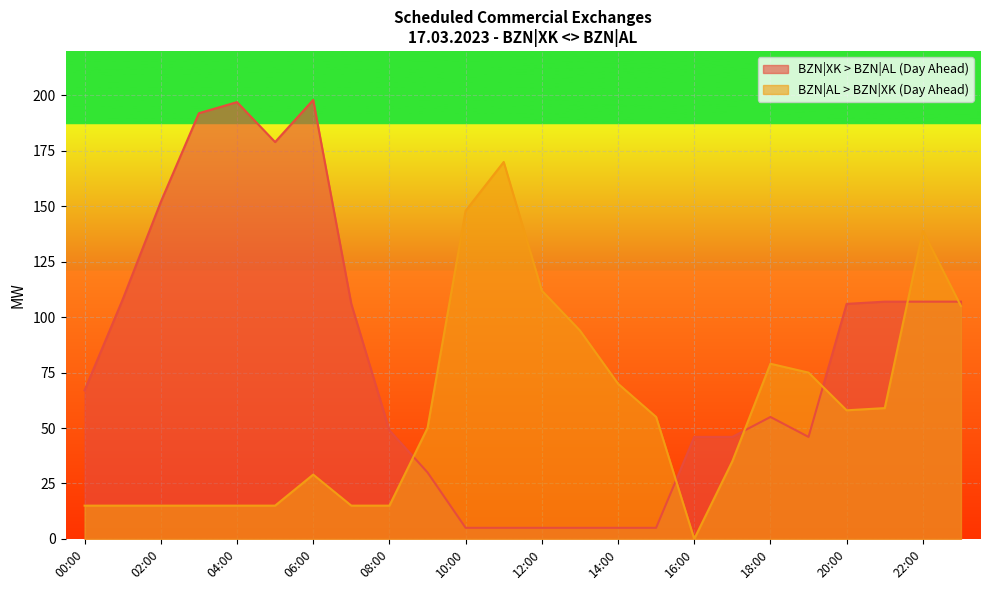

Rank the categories by BZN|XK > BZN|AL (Day Ahead) value from lowest to highest.

10:00, 11:00, 12:00, 13:00, 14:00, 15:00, 09:00, 16:00, 17:00, 19:00, 08:00, 18:00, 00:00, 07:00, 20:00, 21:00, 22:00, 23:00, 01:00, 02:00, 05:00, 03:00, 04:00, 06:00